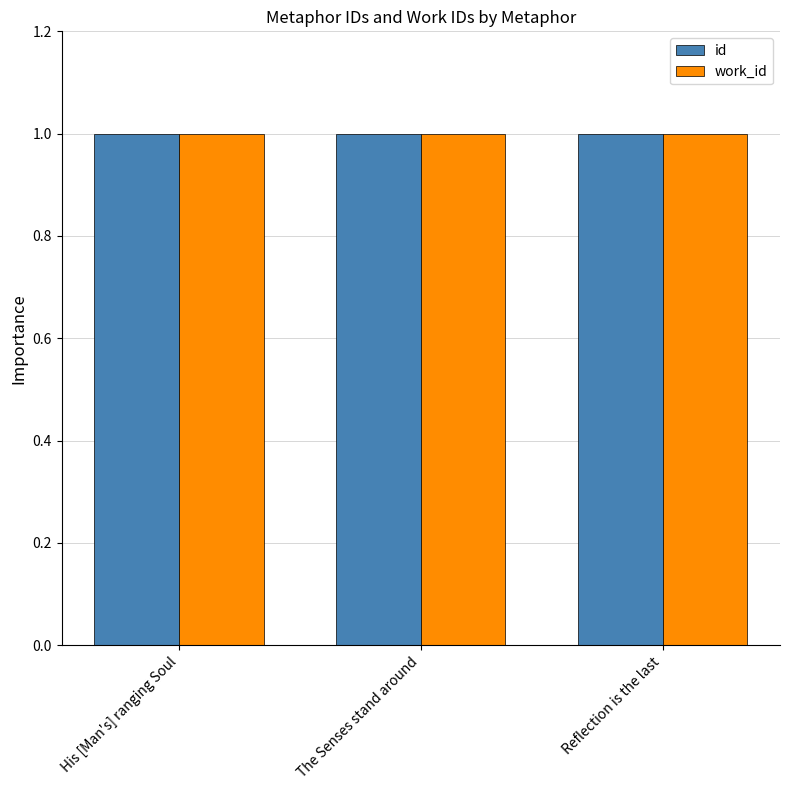

Reading left to right, what are all the values shown in this chart?

id: His [Man's] ranging Soul=1.0	The Senses stand around=1.0	Reflection is the last=1.0
work_id: His [Man's] ranging Soul=1.0	The Senses stand around=1.0	Reflection is the last=1.0